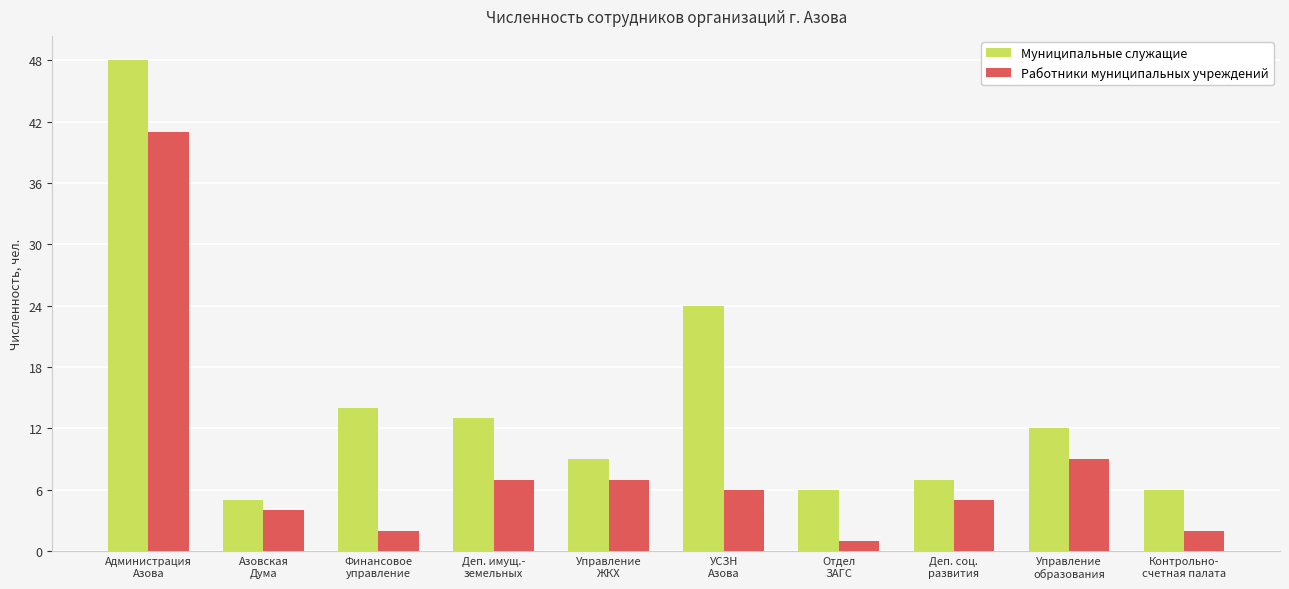

What is the label of the 4th bar from the left?

Деп. имущ.-
земельных